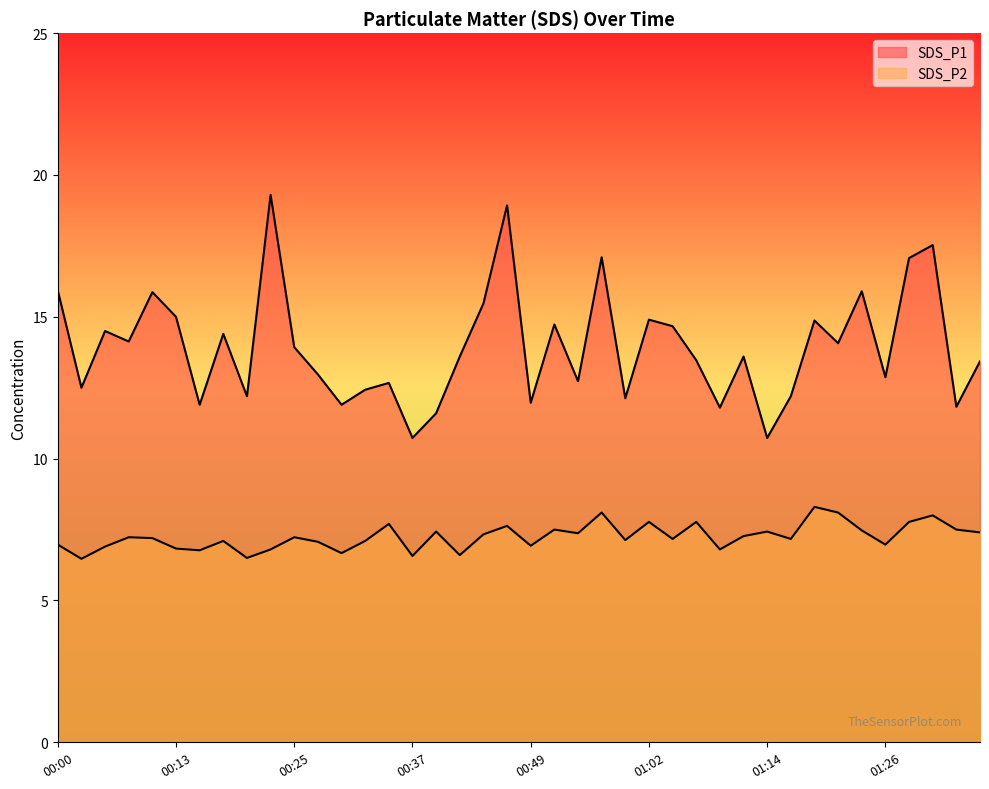

What is the highest value of the SDS_P1 series?

19.3